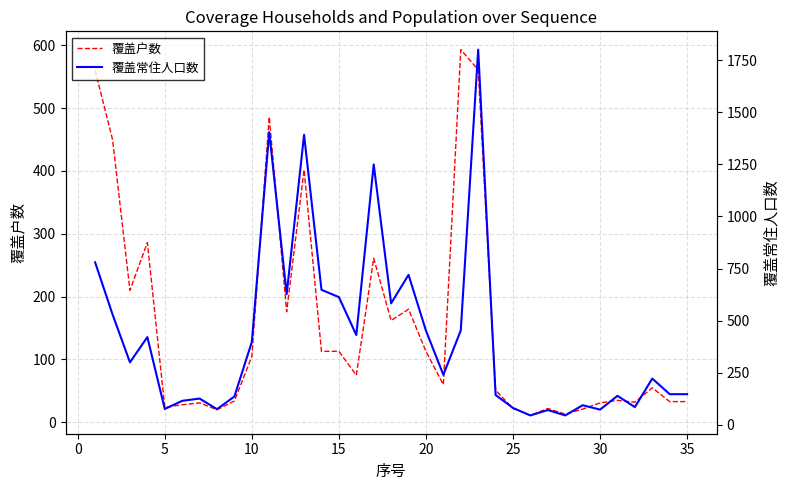

What is the sum of all 覆盖常住人口数 values?

14864